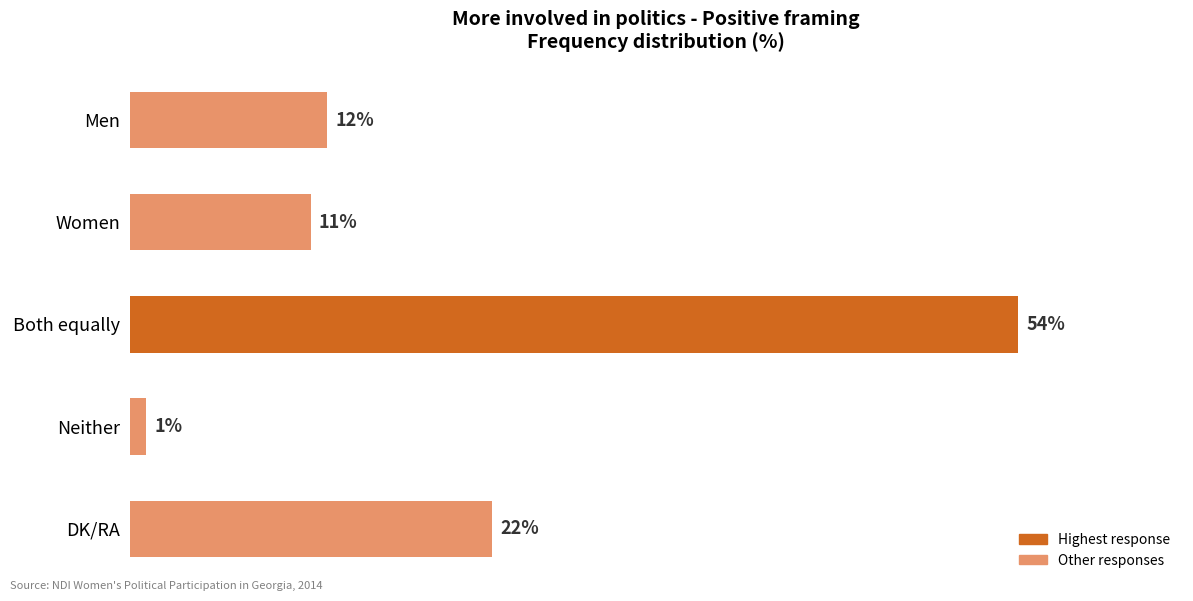

List the labels in order of value, smallest first.

Neither, Women, Men, DK/RA, Both equally